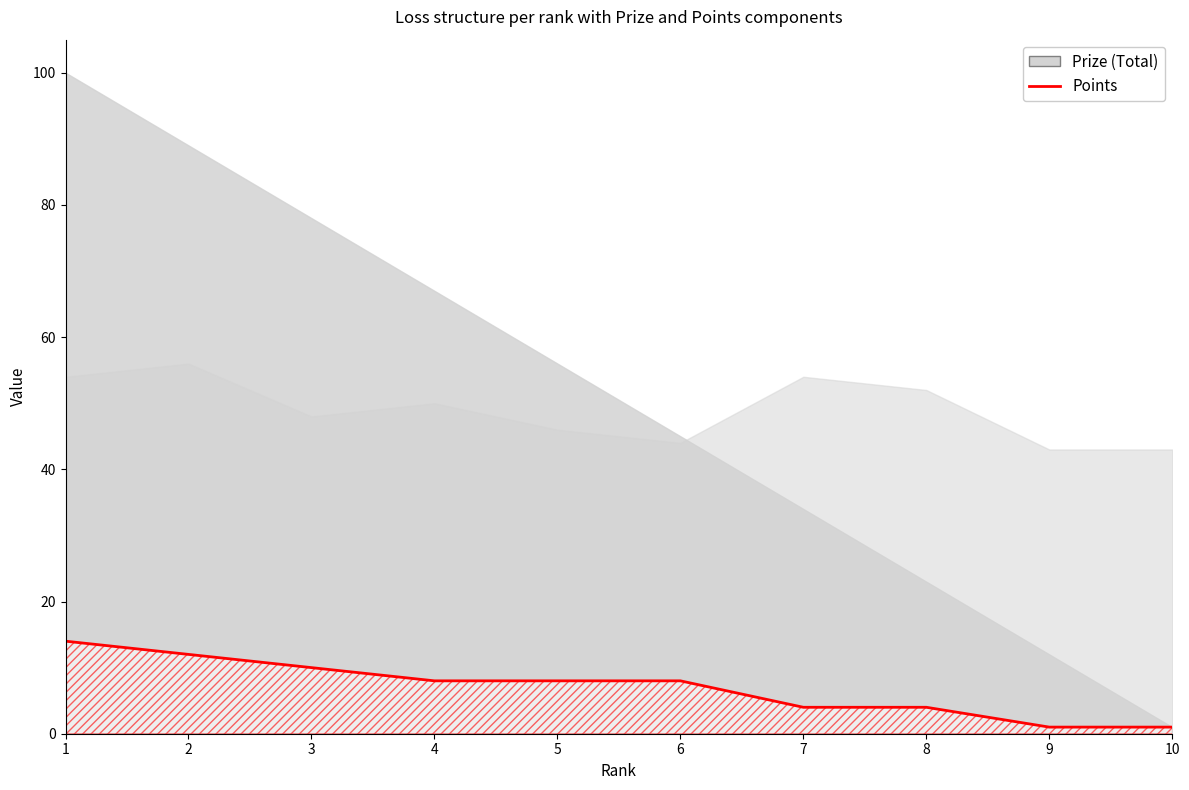

Reading left to right, what are all the values shown in this chart?

1=14	2=12	3=10	4=8	5=8	6=8	7=4	8=4	9=1	10=1